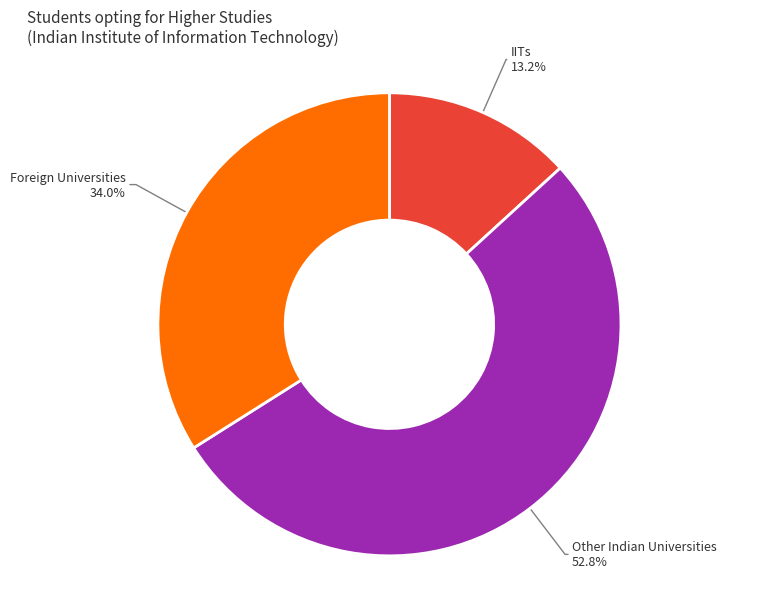

Is there a majority slice in this chart?

Yes